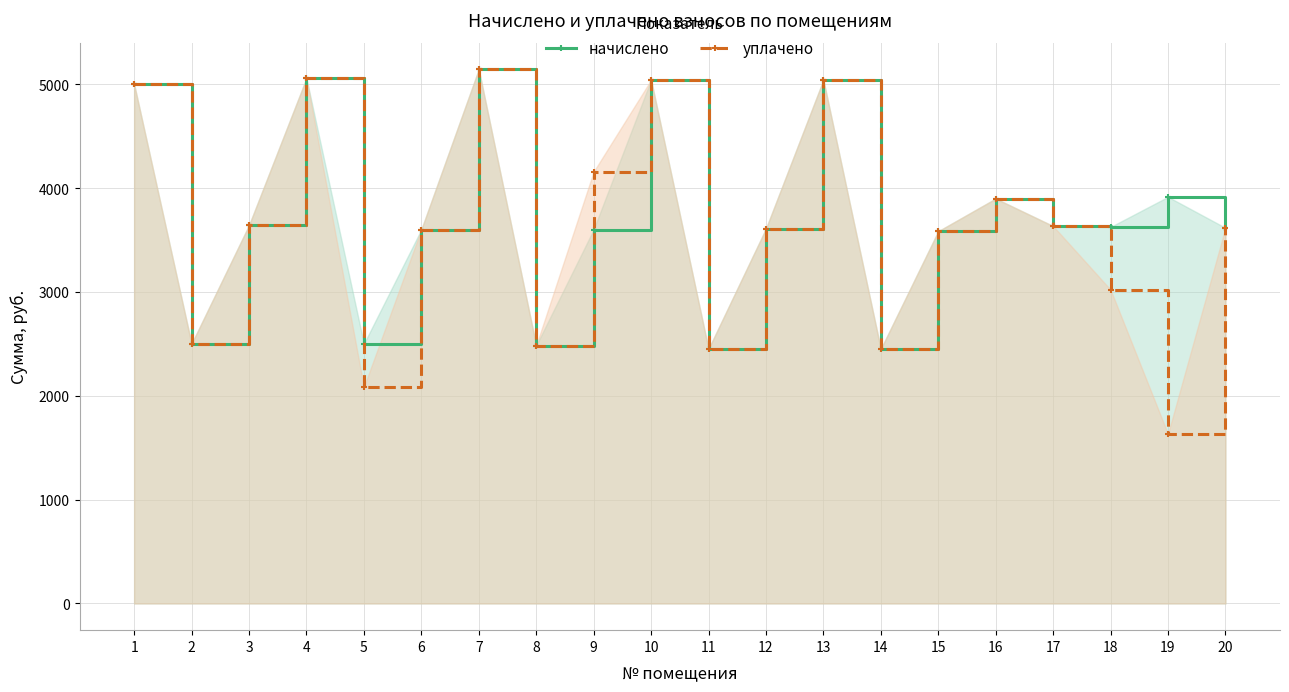

Which series has the largest range (max minus min)?

уплачено